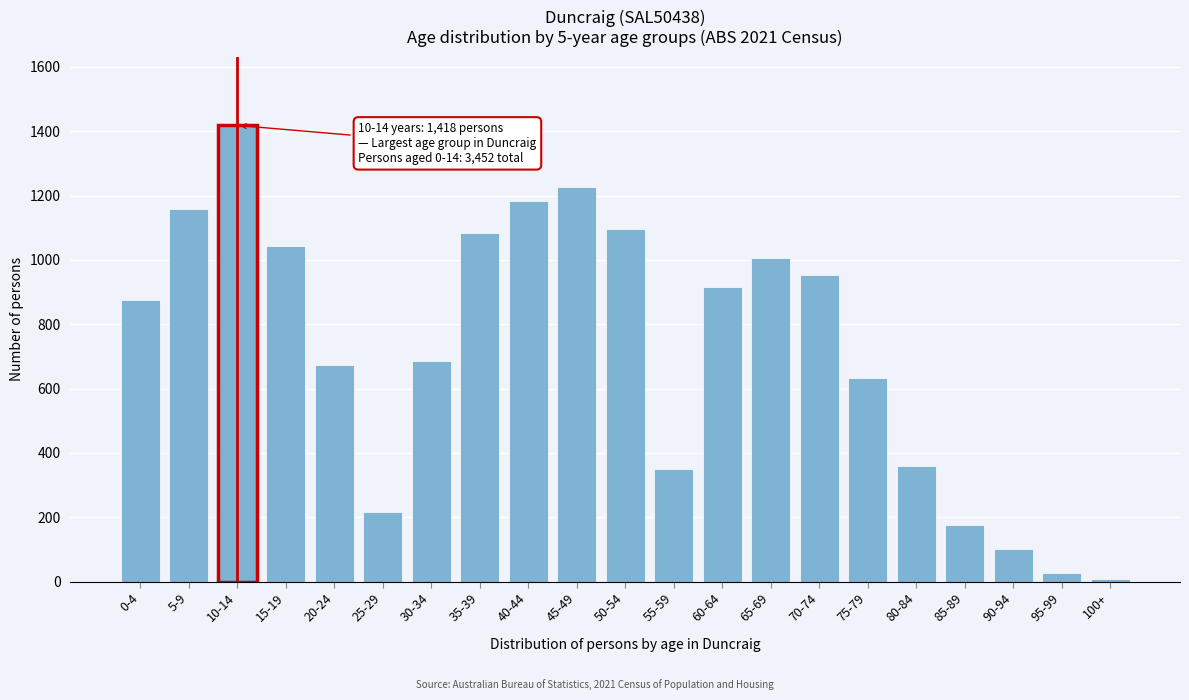

Reading right to left, what are all the values shown in this chart?

7	27	102	176	360	633	954	1005	915	349	1097	1225	1183	1085	686	215	672	1043	1418	1159	875